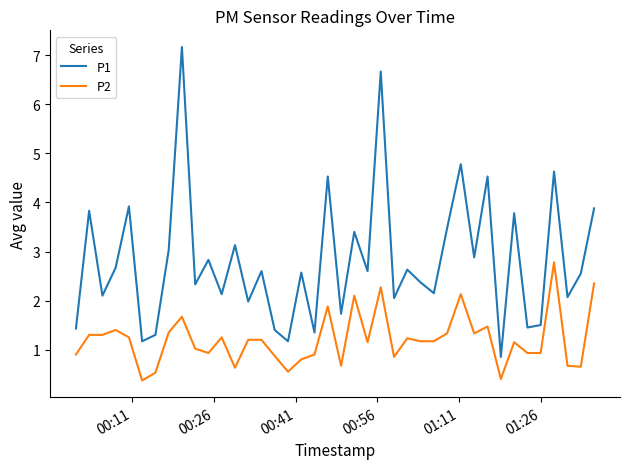

What is the highest value of the P2 series?

2.8